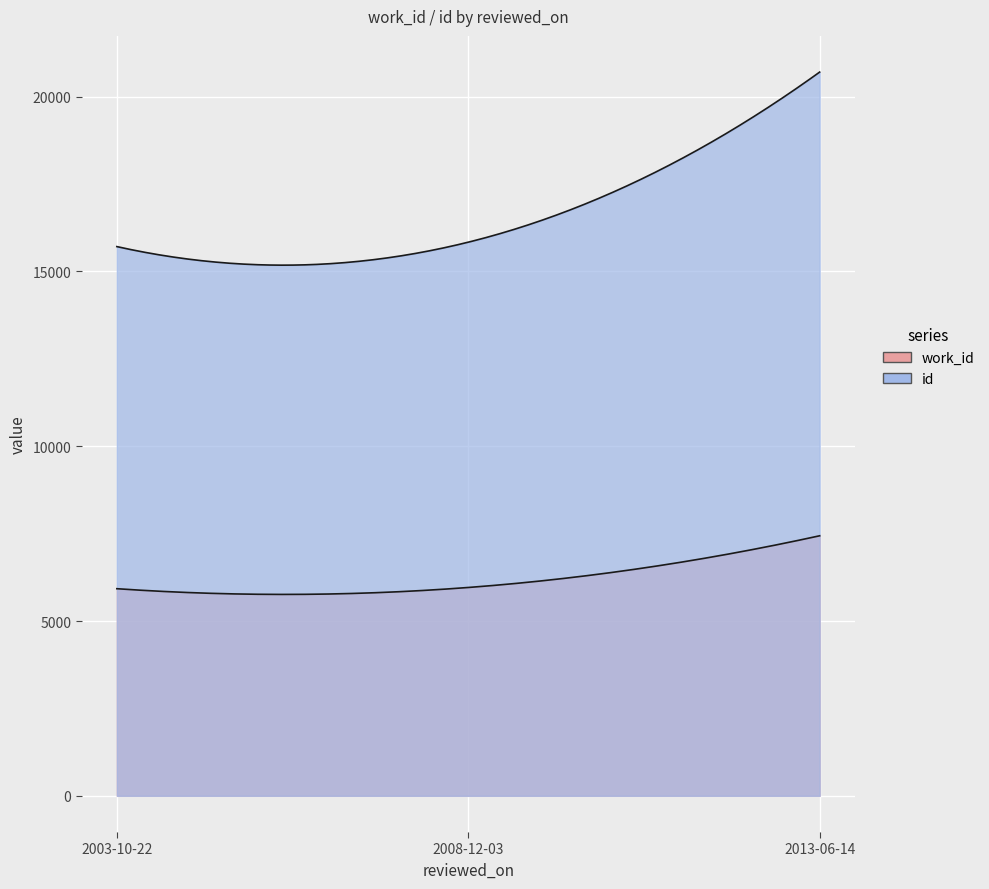

What is the difference between the highest and lowest values at 2013-06-14?

13264